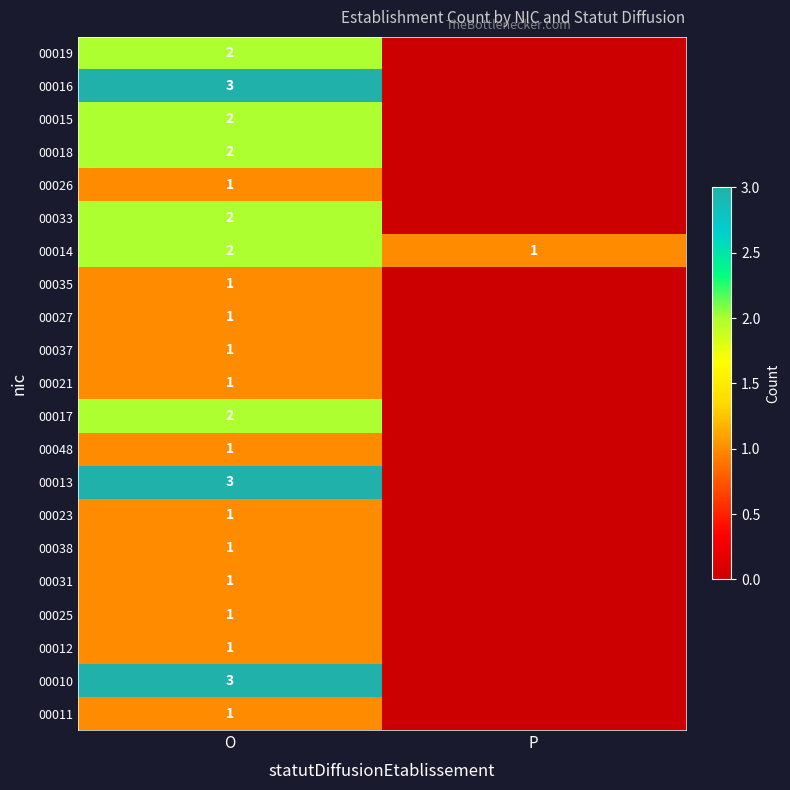

Is it true that 00035 equals 1 at O?

True